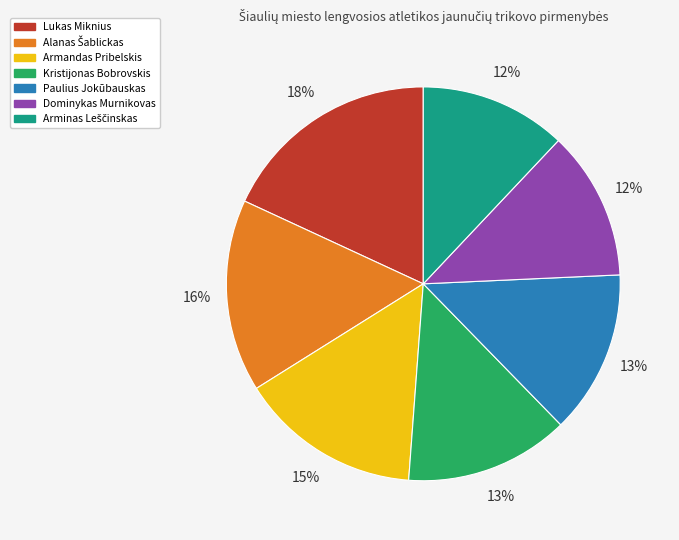

Do Lukas Miknius and Dominykas Murnikovas together represent more than half of the pie?

No